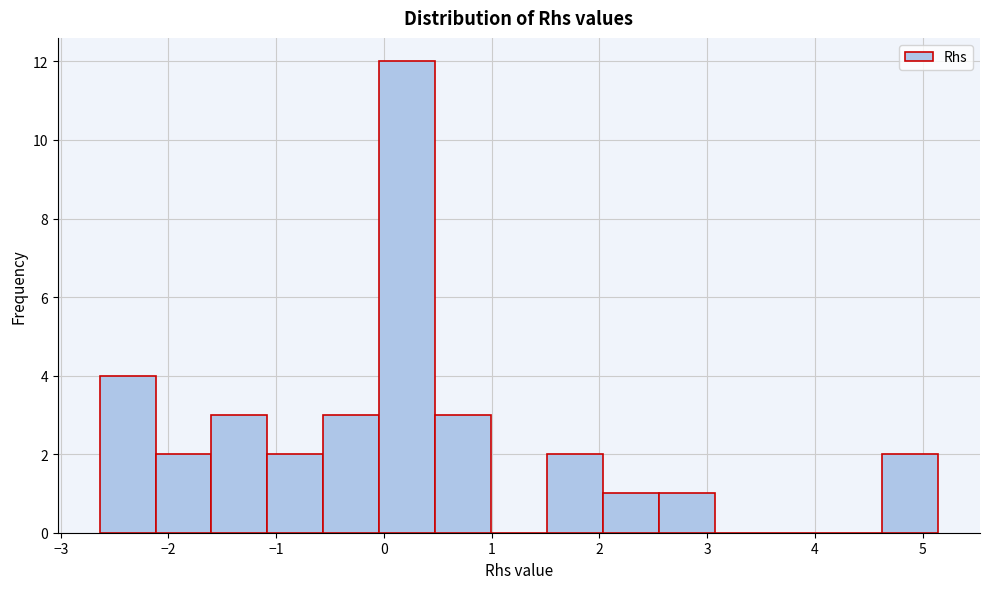

Reading left to right, transcribe this chart: for each bar, give the range it covers on the x-axis and its height. Neither the bar edges nor the heights are printed on the chart, so give them approximately, as read against the axes.

-2.6 to -2.1: 4
-2.1 to -1.6: 2
-1.6 to -1.1: 3
-1.1 to -0.6: 2
-0.6 to 0.0: 3
0.0 to 0.5: 12
0.5 to 1.0: 3
1.0 to 1.5: 0
1.5 to 2.0: 2
2.0 to 2.6: 1
2.6 to 3.1: 1
3.1 to 3.6: 0
3.6 to 4.1: 0
4.1 to 4.6: 0
4.6 to 5.1: 2